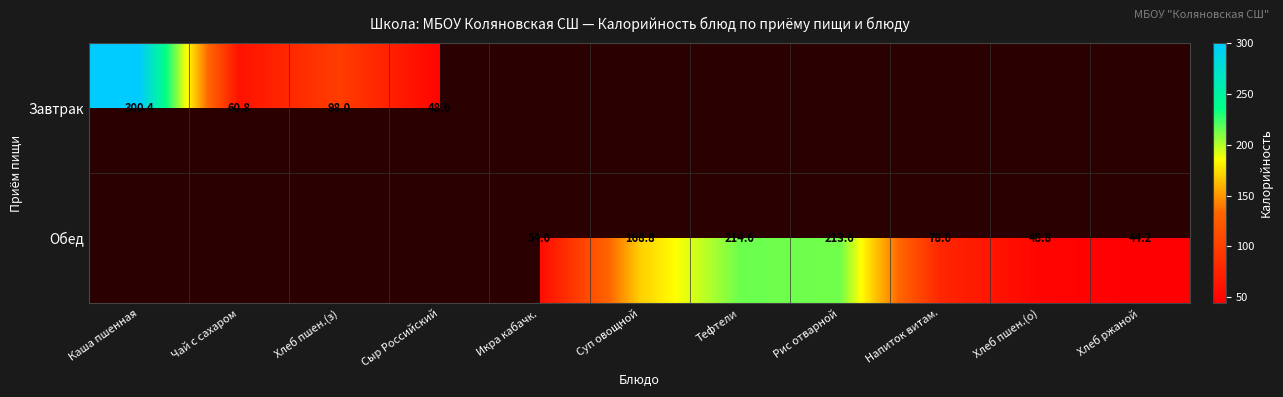

The Обед series shows 54.0 at Икра кабачк.. True or false?

True